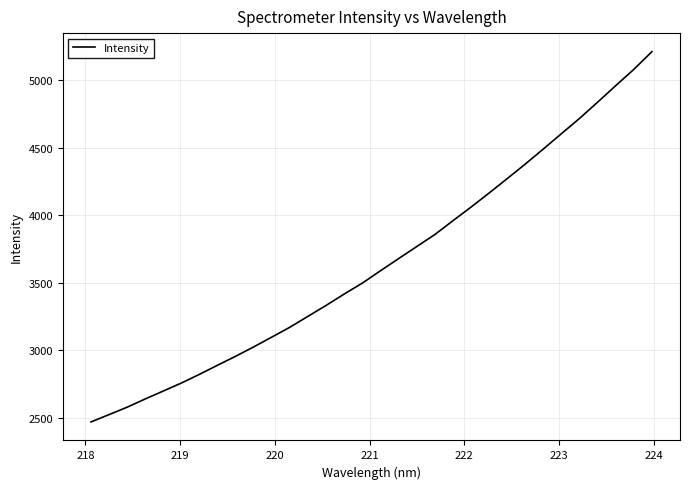

What is the average value?

3649.7